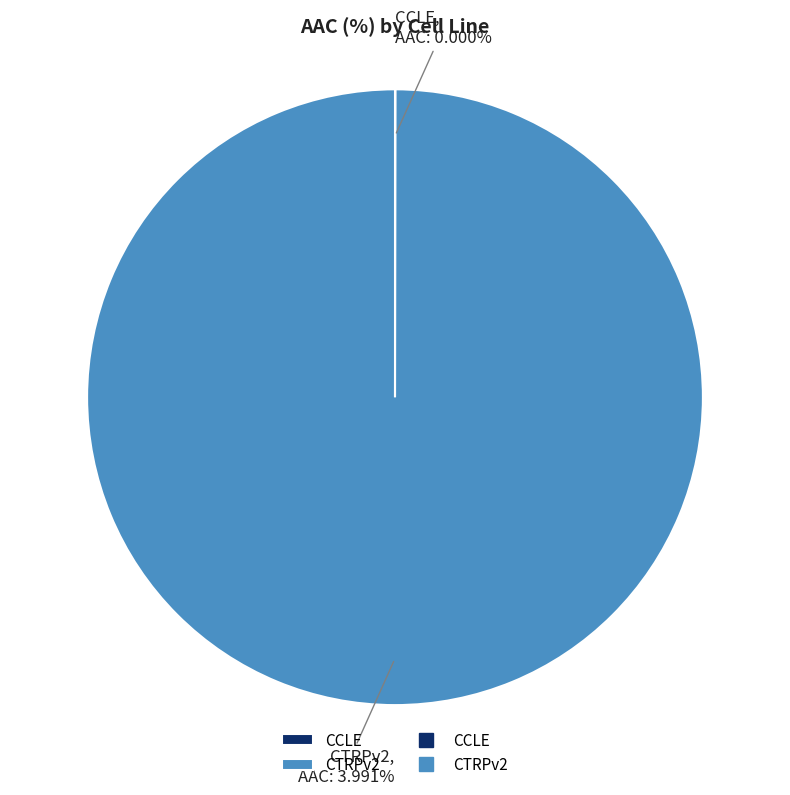

Count the number of slices in the pie.

2